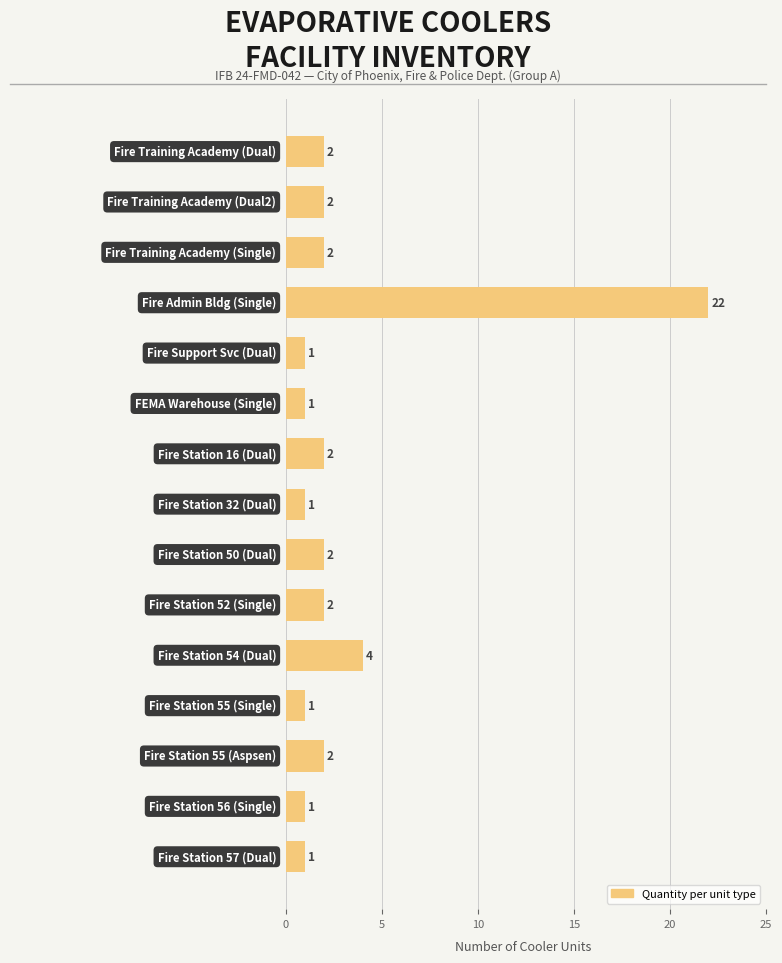

What is the smallest value displayed?

1